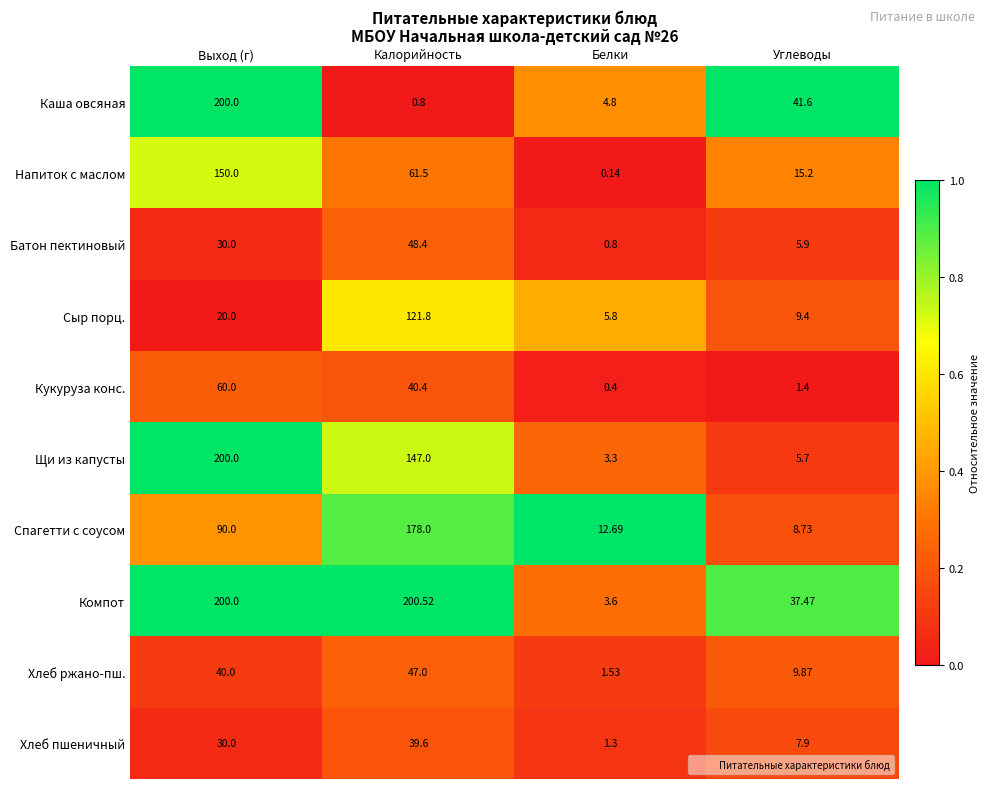

Which series has the largest range (max minus min)?

Каша овсяная